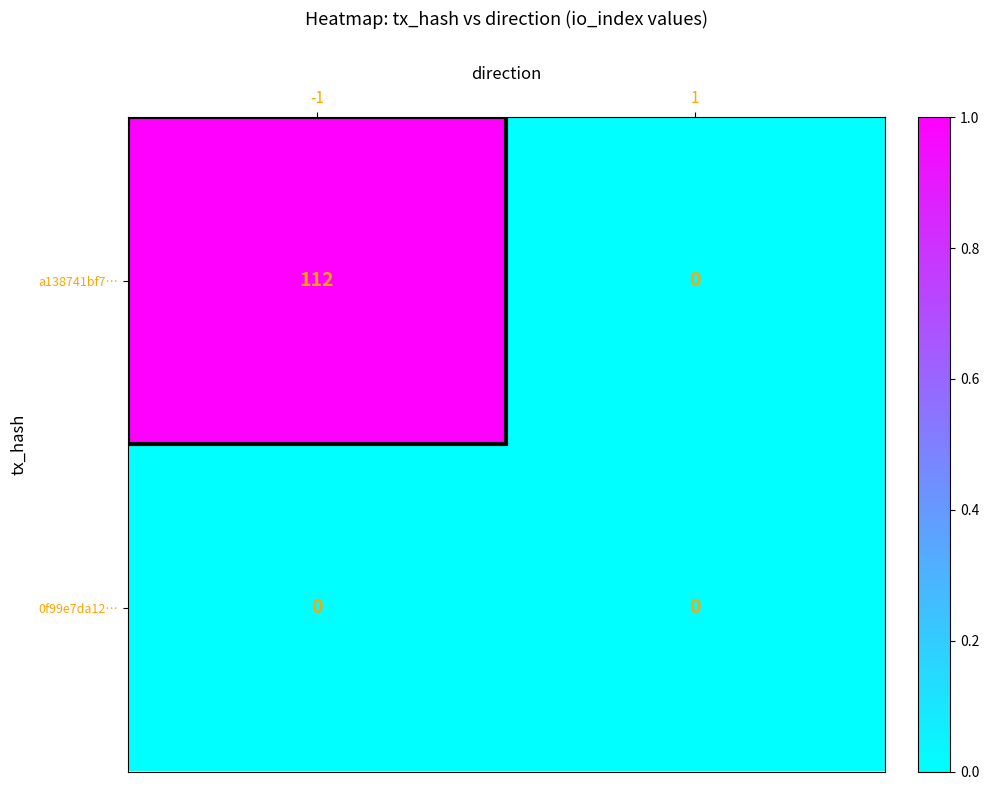

Which series has the widest spread of values?

a138741bf7…